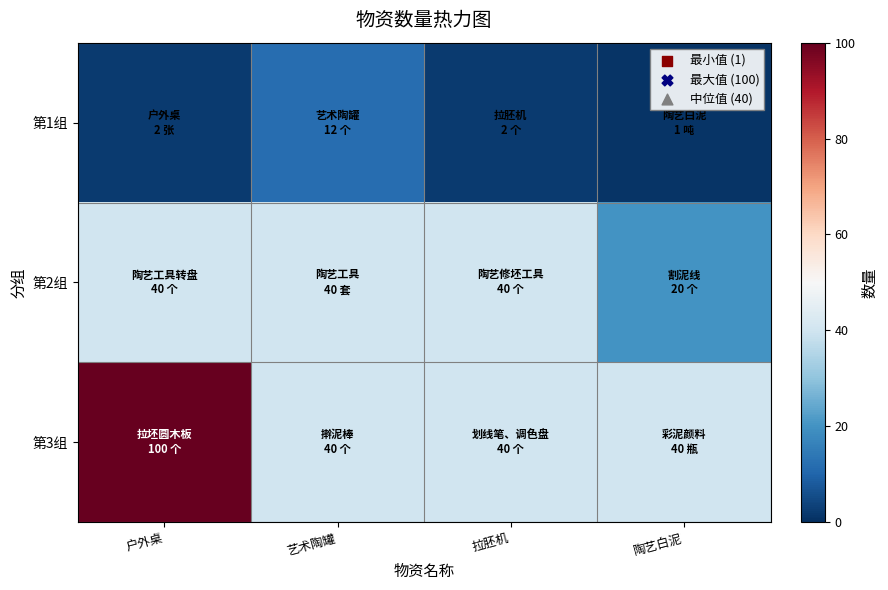

Between 艺术陶罐 and 陶艺白泥, which is larger?

艺术陶罐